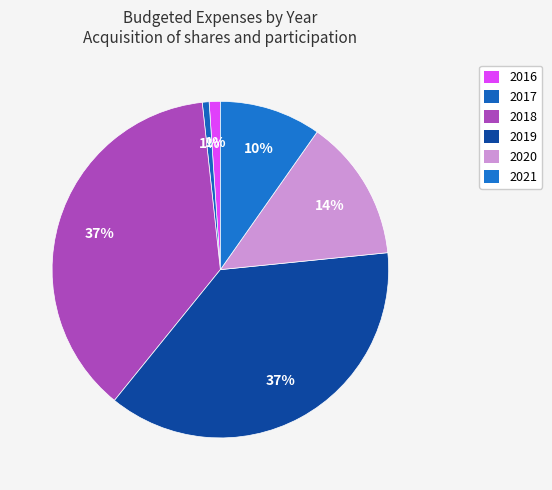

Which slice is the smallest?

2017